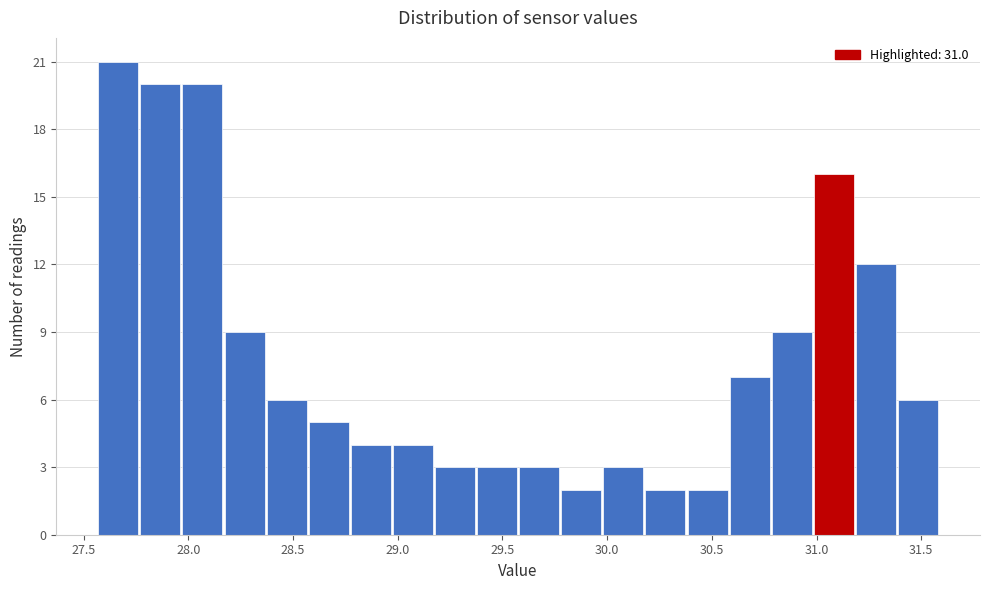

How tall is the bar that spans 30.60 to 30.80 on the x-axis? Neither the bar edges nor the heights are printed on the chart, so give them approximately, as read against the axes.

7